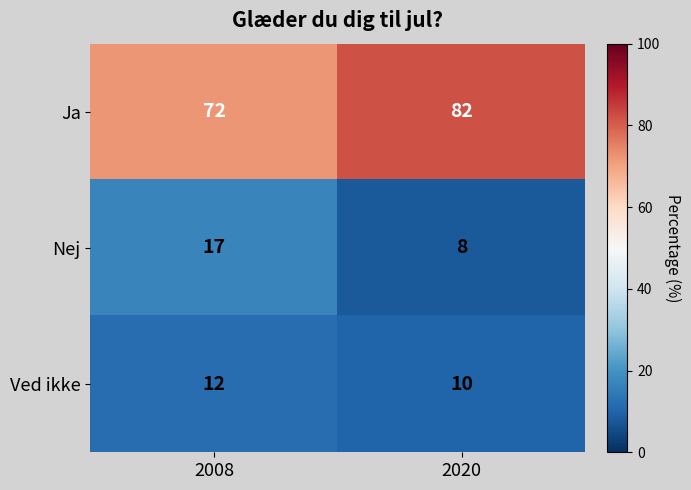

The value of Ved ikke at 2020 is 10. True or false?

True